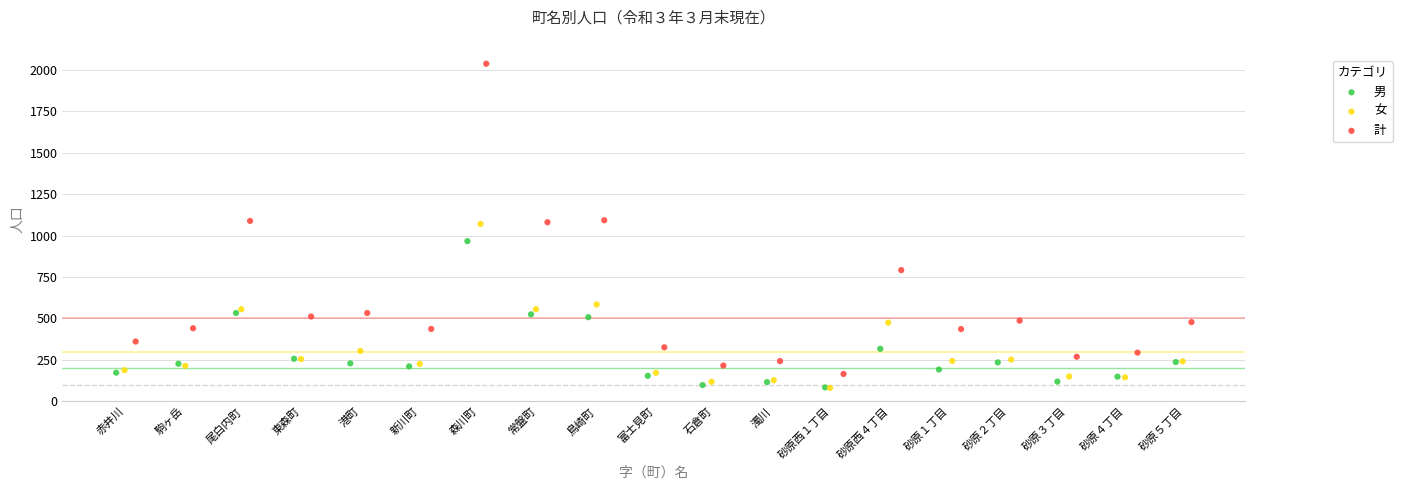

Which series has the largest Y range (max minus min)?

計